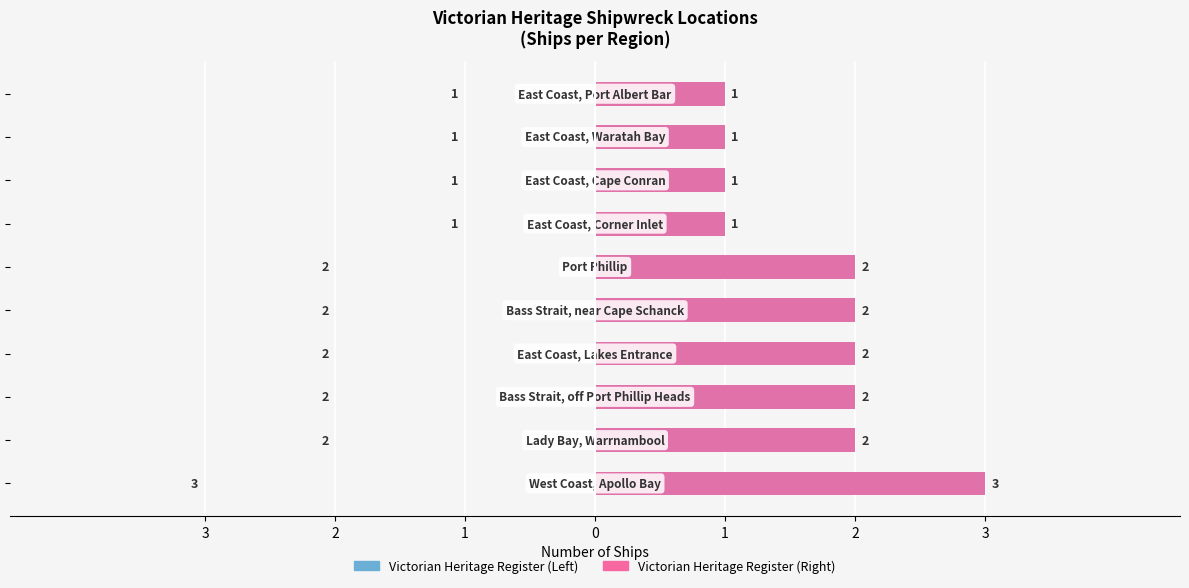

Reading left to right, extract all data points from this chart.

Count (Left): 3	2	2	2	2	2	1	1	1	1
Count (Right): 3	2	2	2	2	2	1	1	1	1